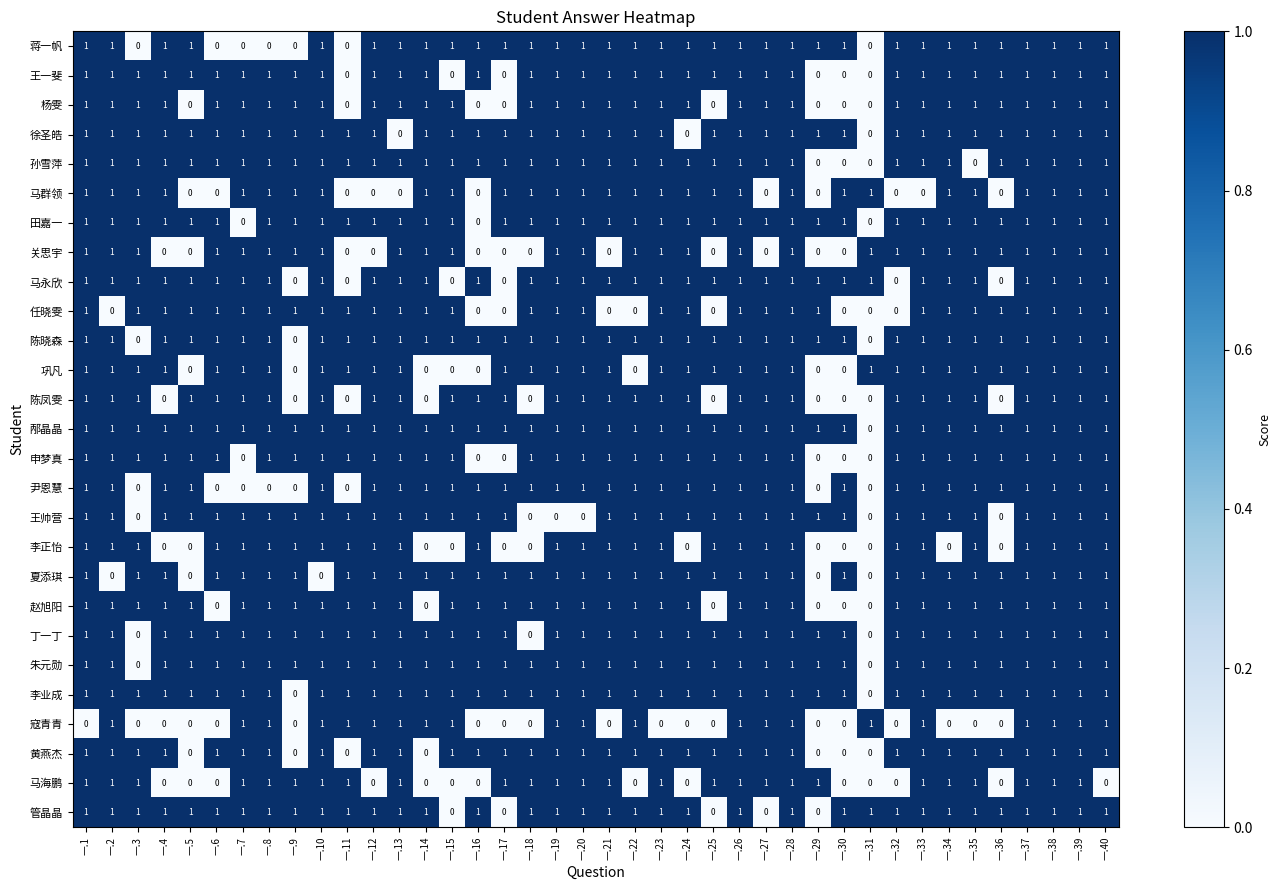

At how many categories does at least one series exceed 0?

40